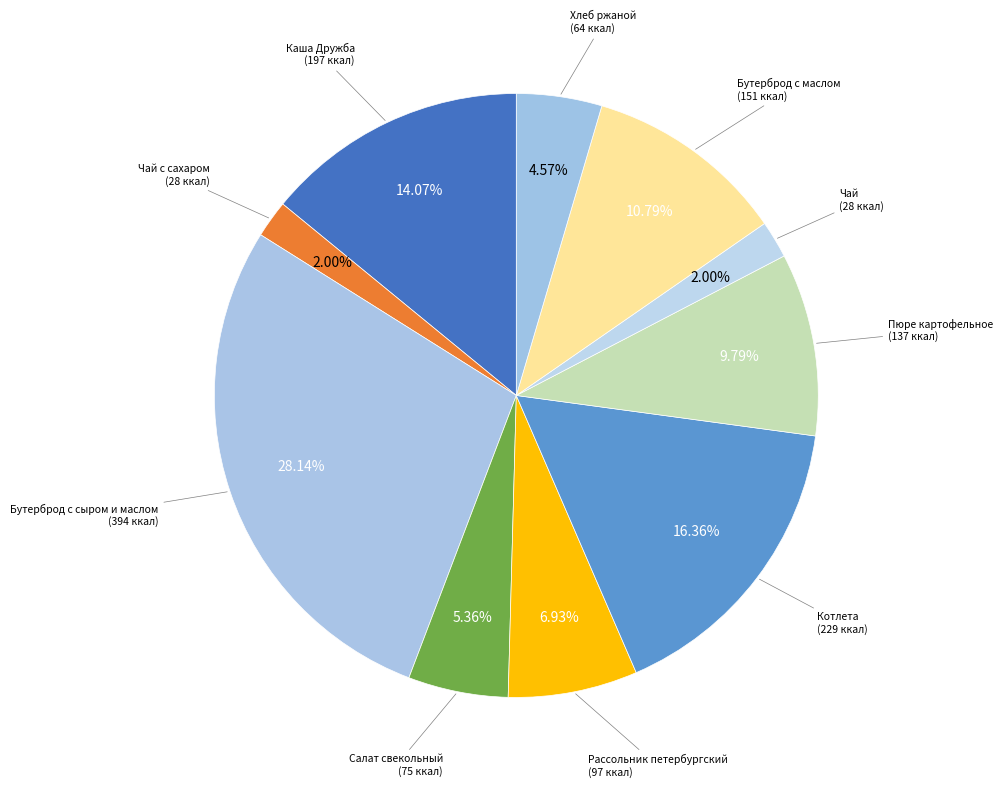

How many slices are in this pie chart?

10